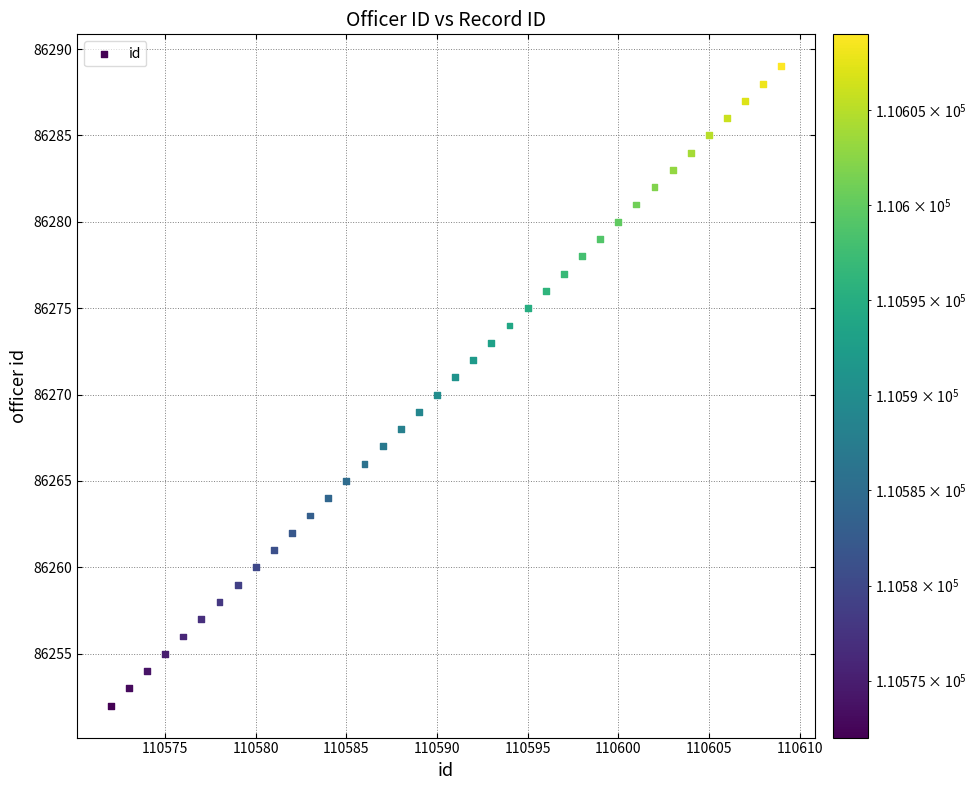

What is the range of Y values (max minus min)?

37